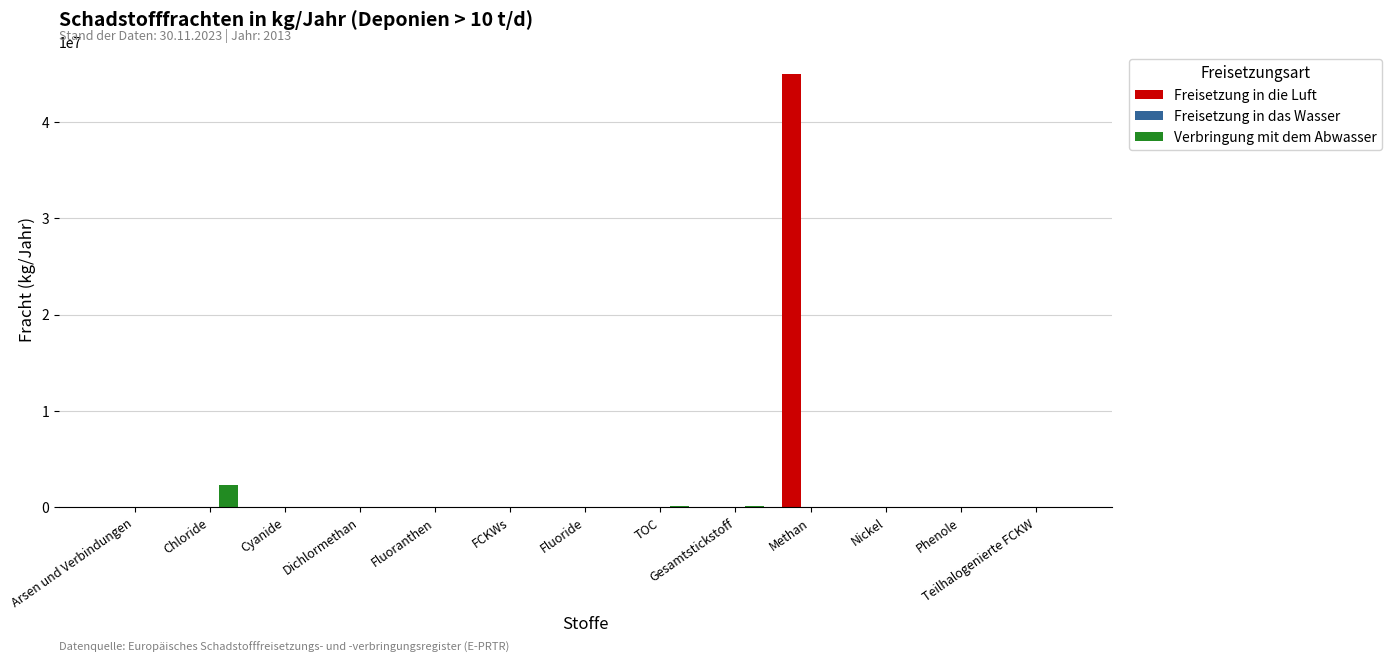

How many groups of bars are there?

13